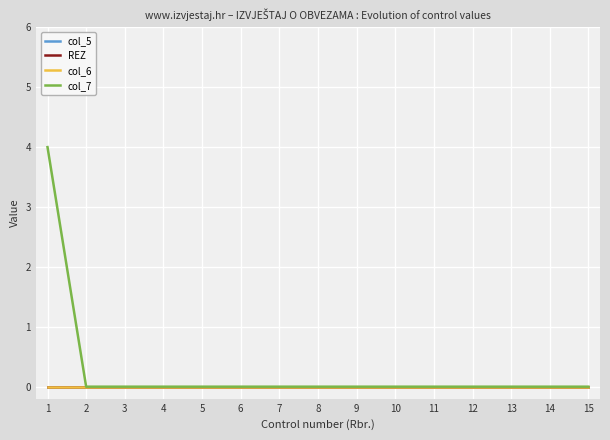

True or false: col_5 has more than 0 interior local peaks.

False